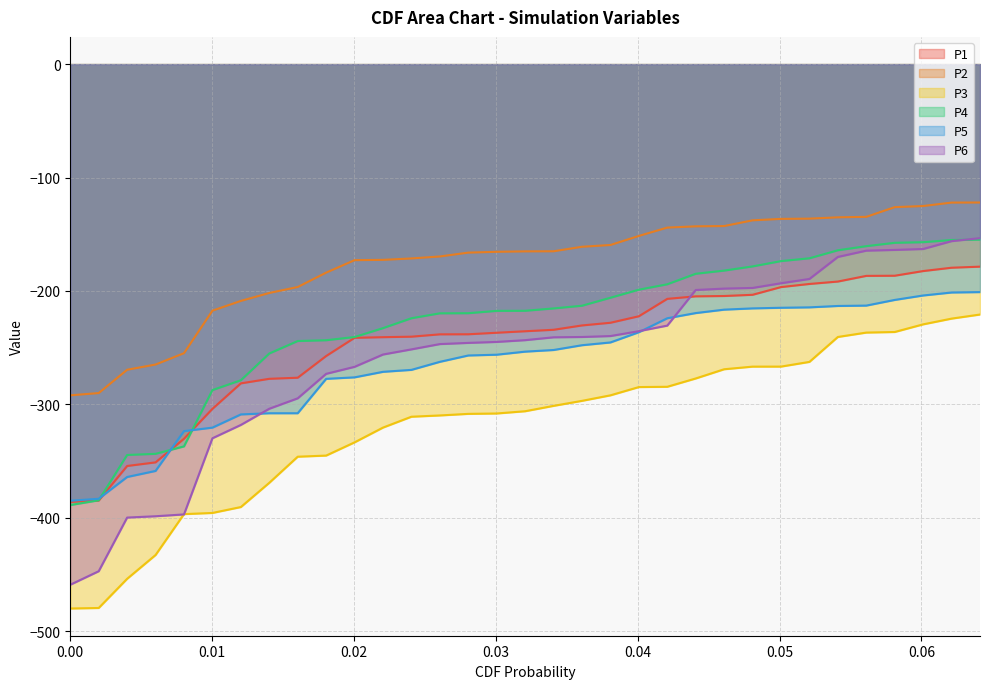

How many lines are shown in the chart?

6